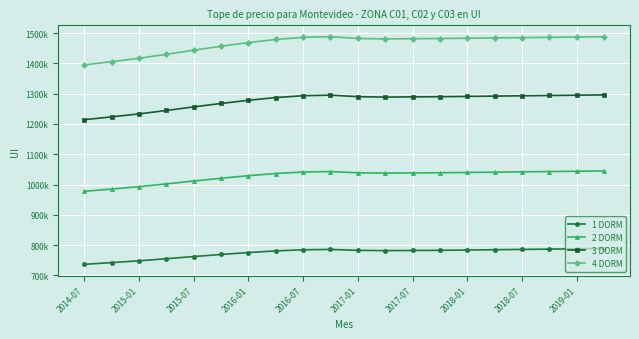

What is the average value of the 4 DORM series?

1465410